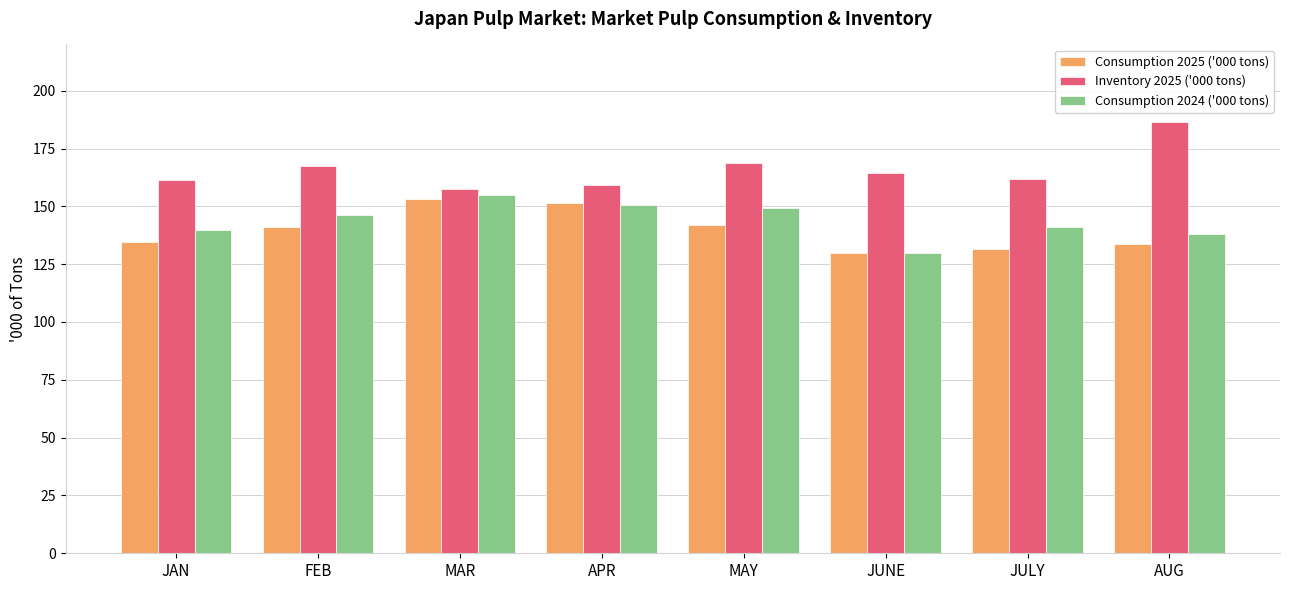

Which series has the largest range (max minus min)?

Inventory 2025 ('000 tons)